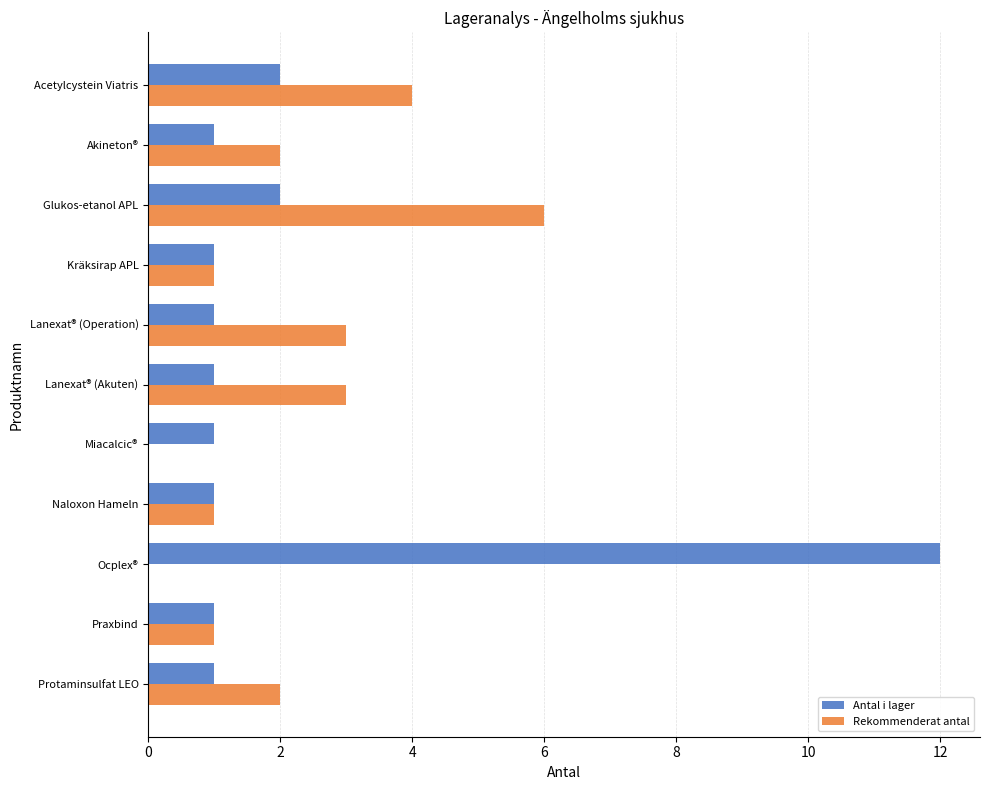

What is the greatest value displayed?

12